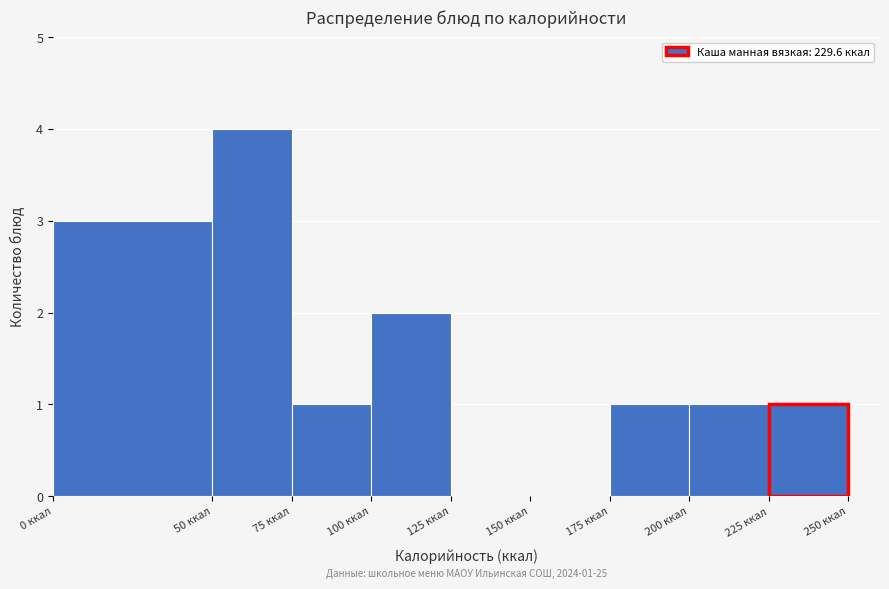

Which range on the x-axis has the tallest bar?

50 to 75